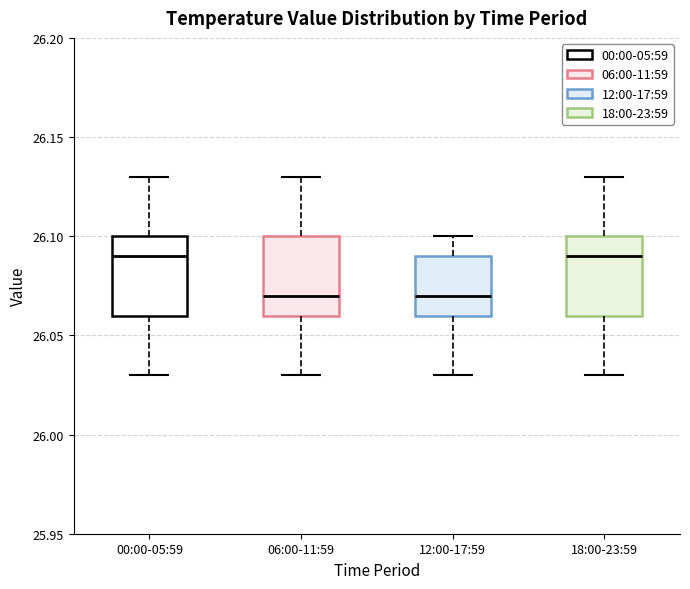

Where does the median line of the box for 00:00-05:59 sit on the y-axis? The values are not printed on the chart, so give them approximately, as read against the axis.

26.09